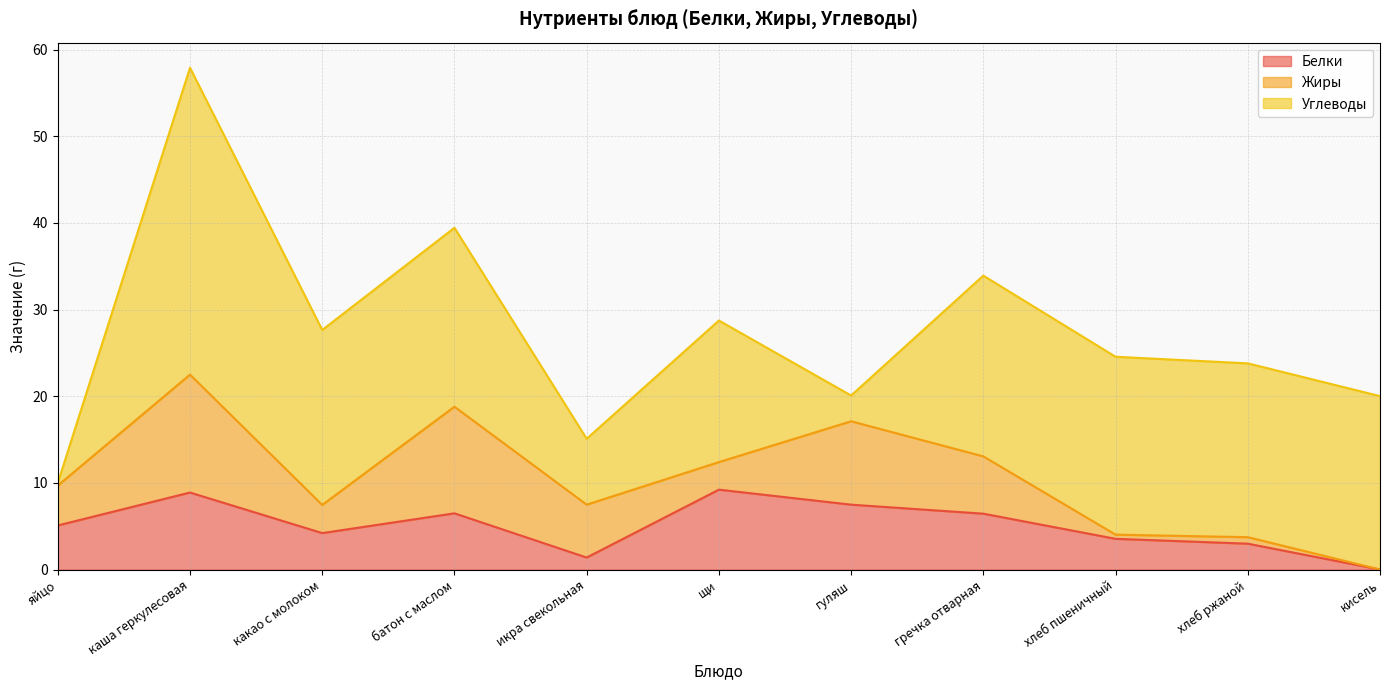

Which series has the largest total across all categories?

Углеводы